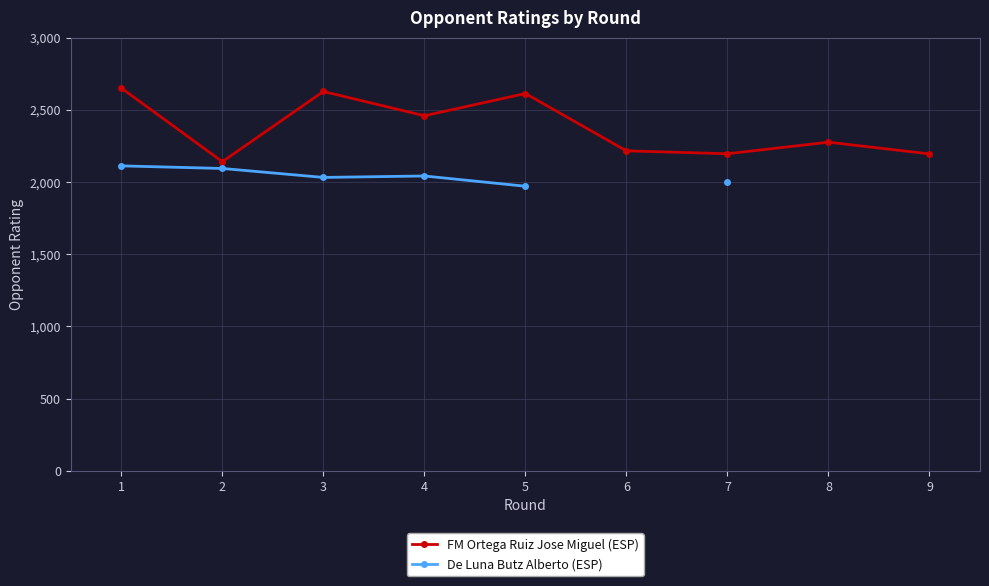

Where is the first local maximum for FM Ortega Ruiz Jose Miguel (ESP)?

3